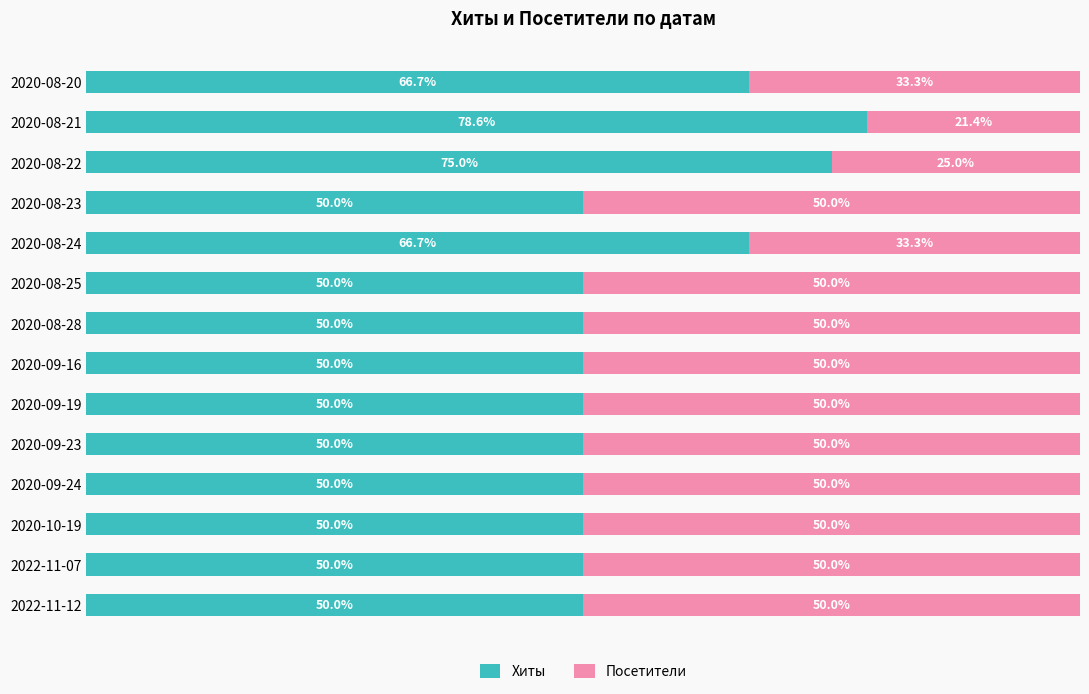

Which series has the widest spread of values?

Хиты